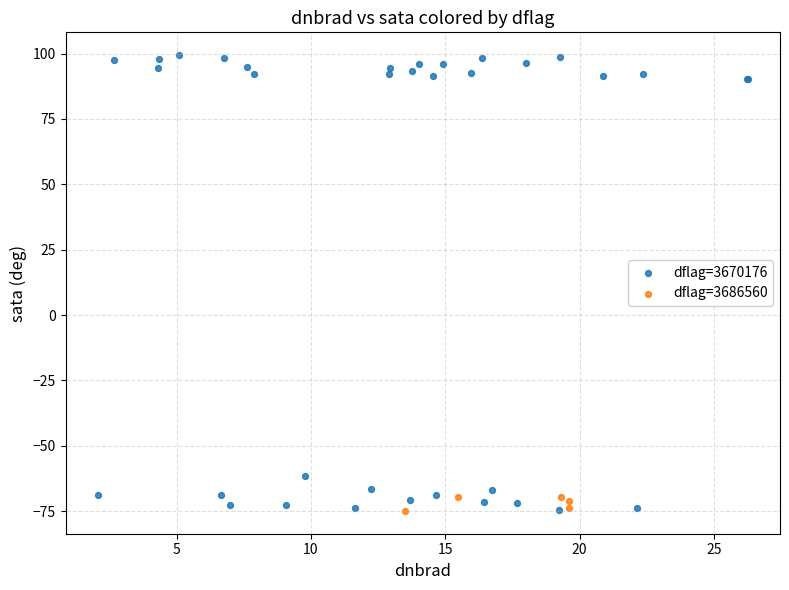

Which series contains the highest Y value?

dflag=3670176